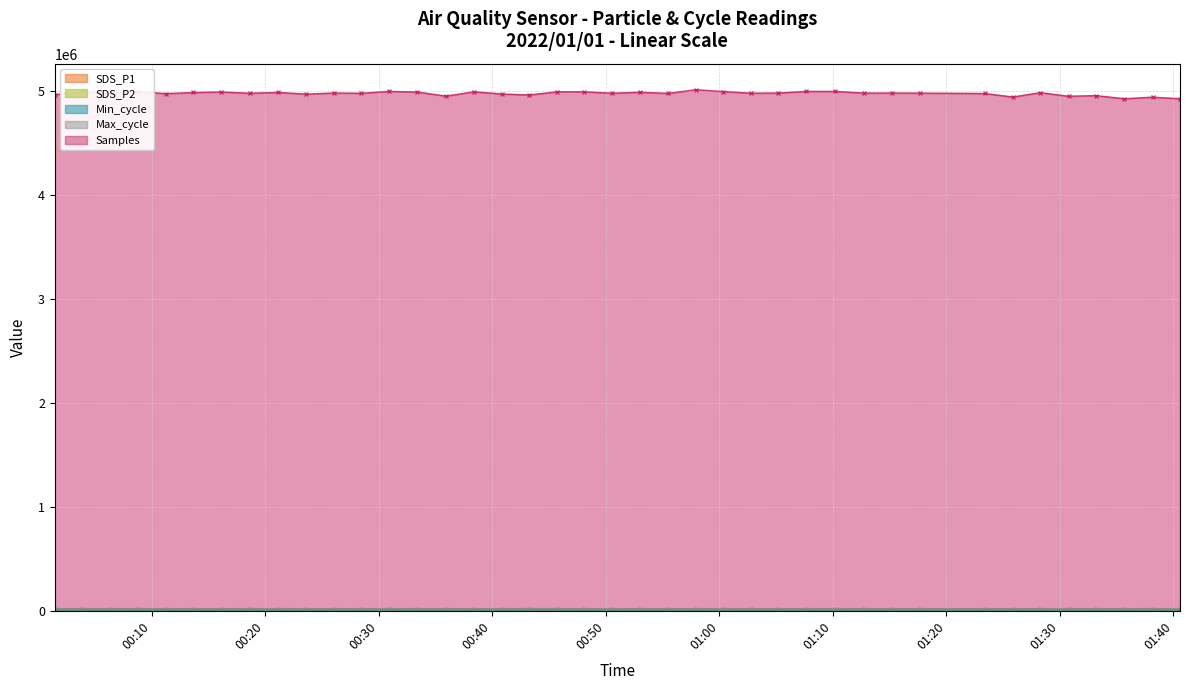

Is the value of SDS_P1 at 2022/01/01 00:48:08 greater than the value of Max_cycle at 2022/01/01 00:53:00?

No